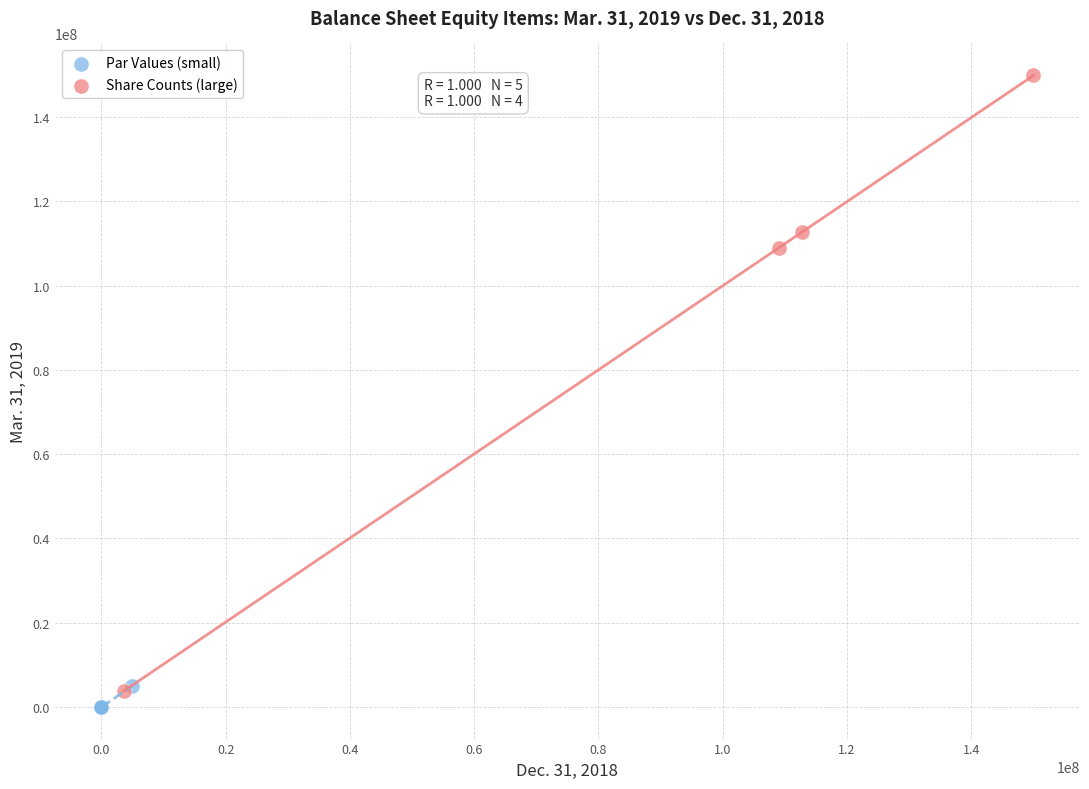

What are all the series names shown in the legend?

Par Values (small), Share Counts (large)